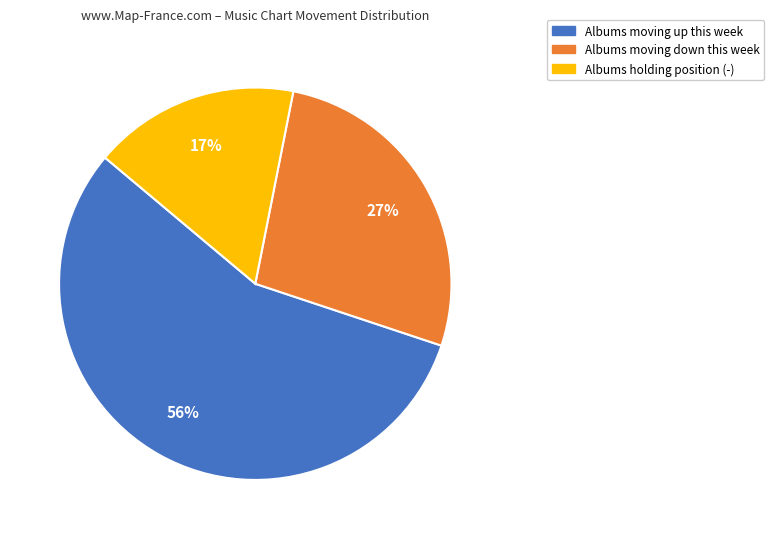

Is there a majority slice in this chart?

Yes